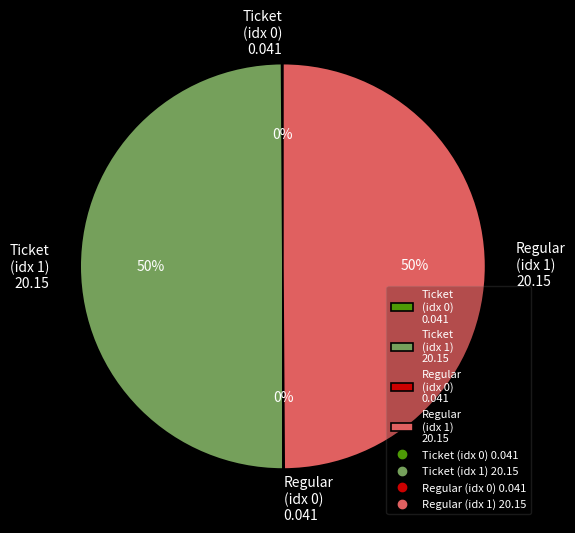

To the nearest percent, what is the average slice percentage?

25%